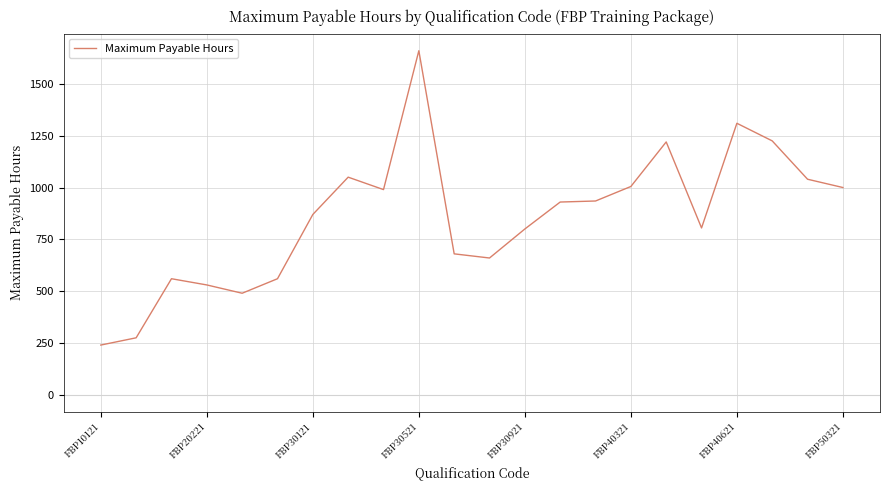

What is the maximum value shown in the chart?

1660